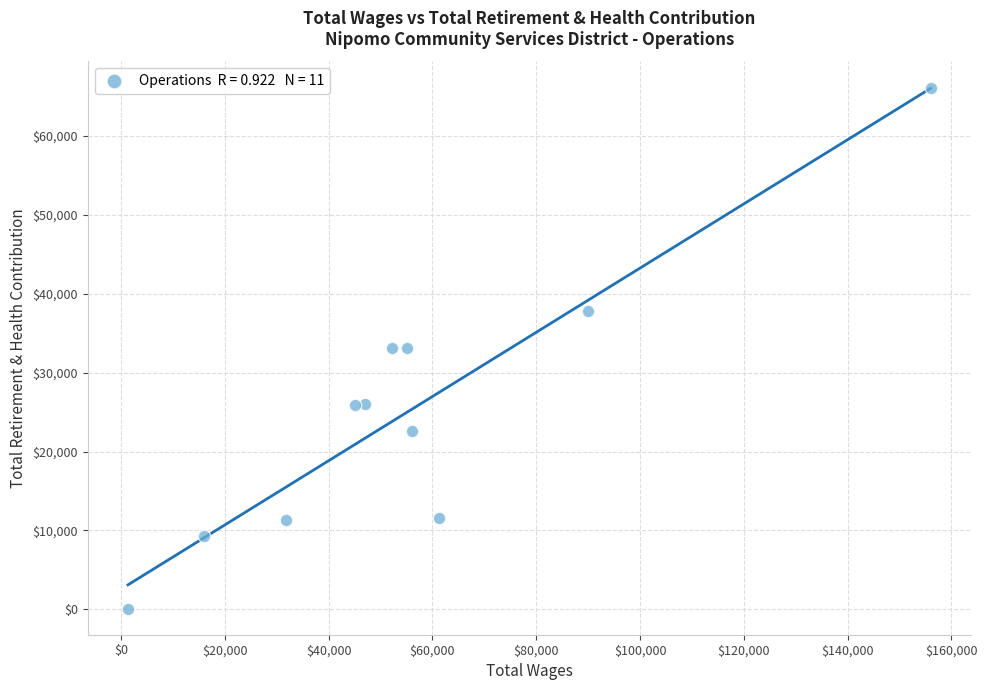

What is the average Y value?

25204